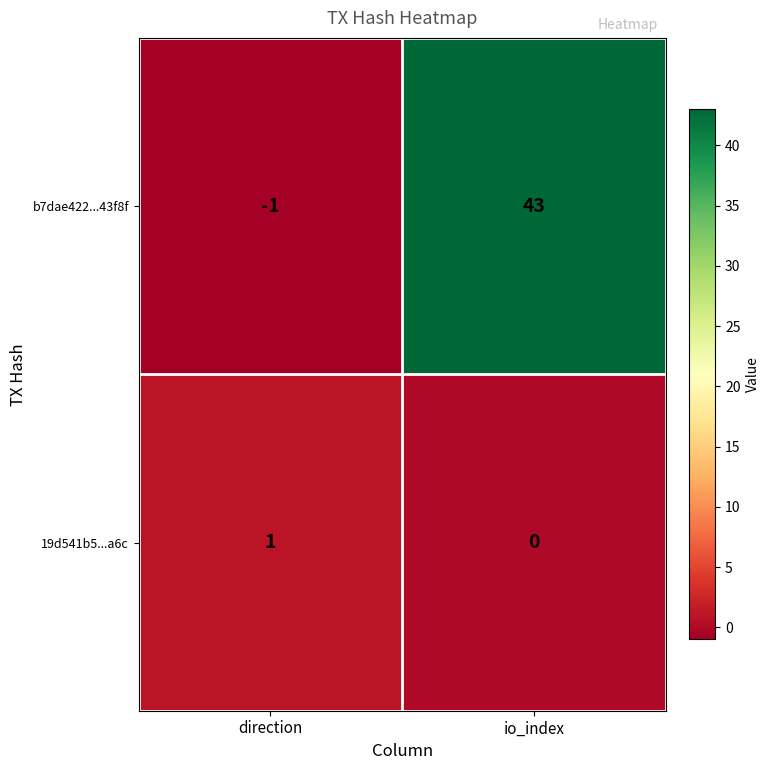

How many distinct data groups are displayed?

2